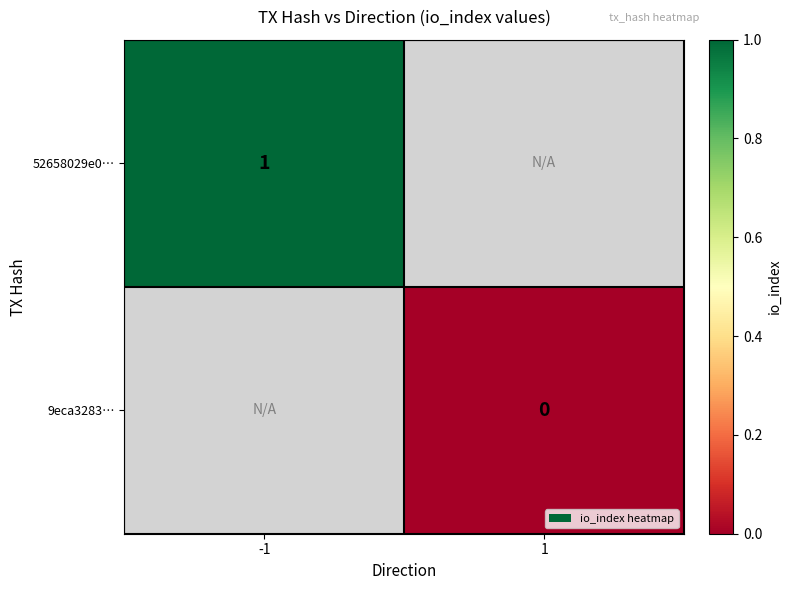

At how many categories does at least one series exceed 0?

1